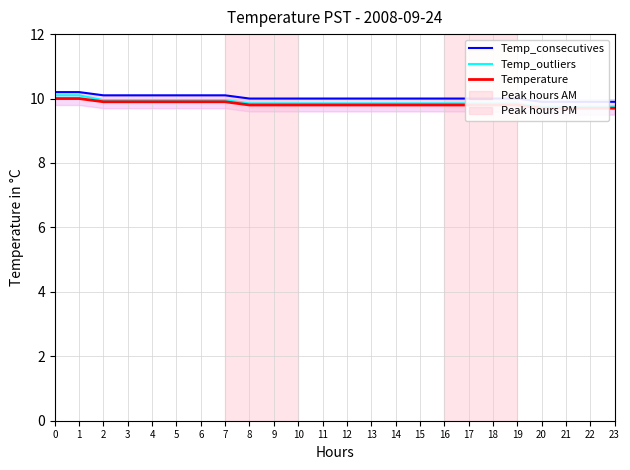

True or false: Temp_outliers and Temp_consecutives intersect in this chart.

False